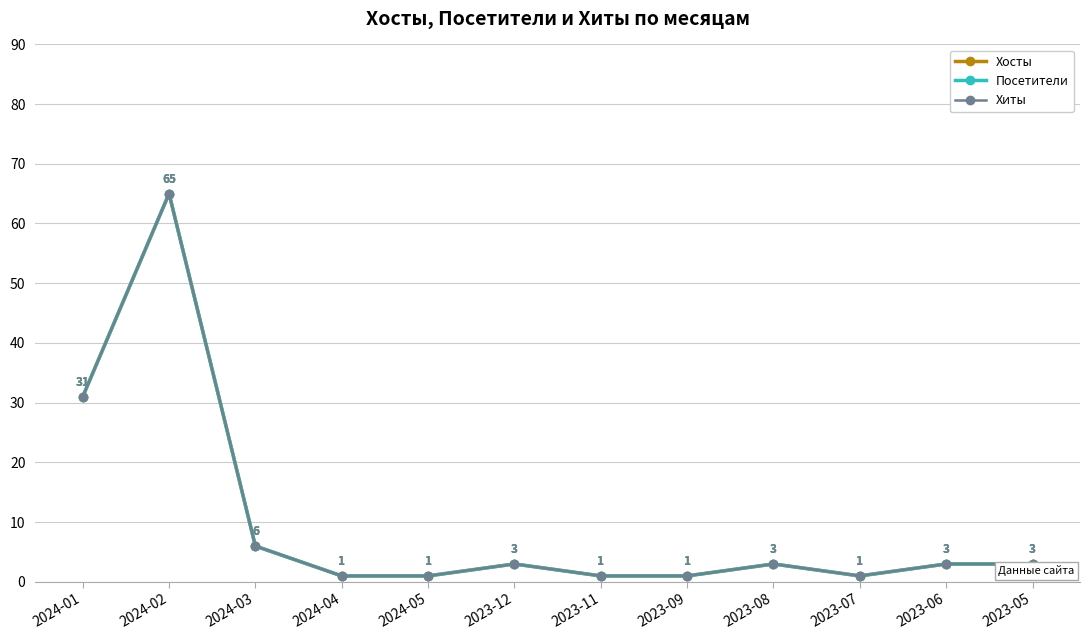

Reading left to right, transcribe all the data shown in this chart.

Хосты: 2024-01=31	2024-02=65	2024-03=6	2024-04=1	2024-05=1	2023-12=3	2023-11=1	2023-09=1	2023-08=3	2023-07=1	2023-06=3	2023-05=3
Посетители: 2024-01=31	2024-02=65	2024-03=6	2024-04=1	2024-05=1	2023-12=3	2023-11=1	2023-09=1	2023-08=3	2023-07=1	2023-06=3	2023-05=3
Хиты: 2024-01=31	2024-02=65	2024-03=6	2024-04=1	2024-05=1	2023-12=3	2023-11=1	2023-09=1	2023-08=3	2023-07=1	2023-06=3	2023-05=3